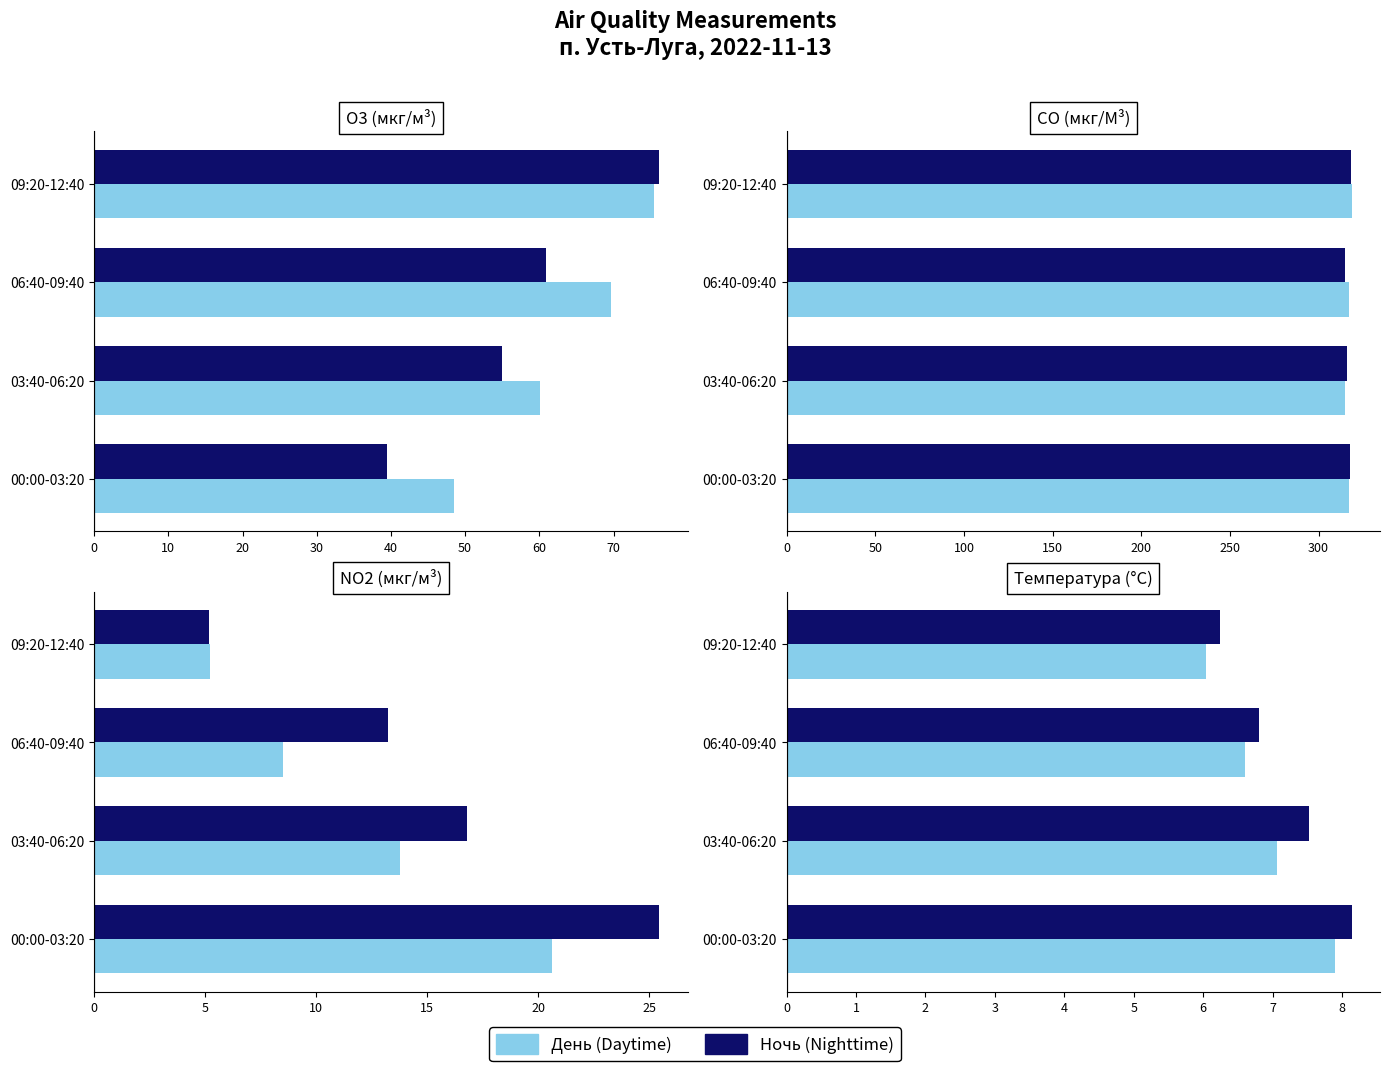

Is it true that День (Daytime) equals 8.4 at 09:20-12:40?

False